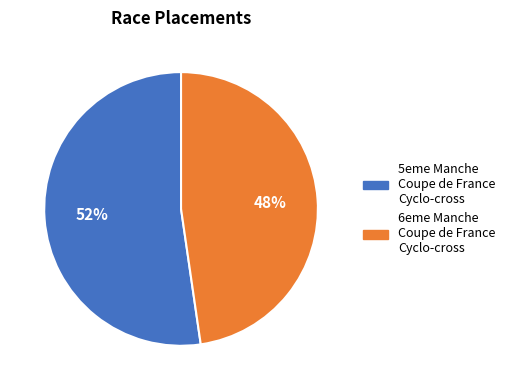

What is the smallest slice in the pie chart?

6eme Manche Coupe de France Cyclo-cross